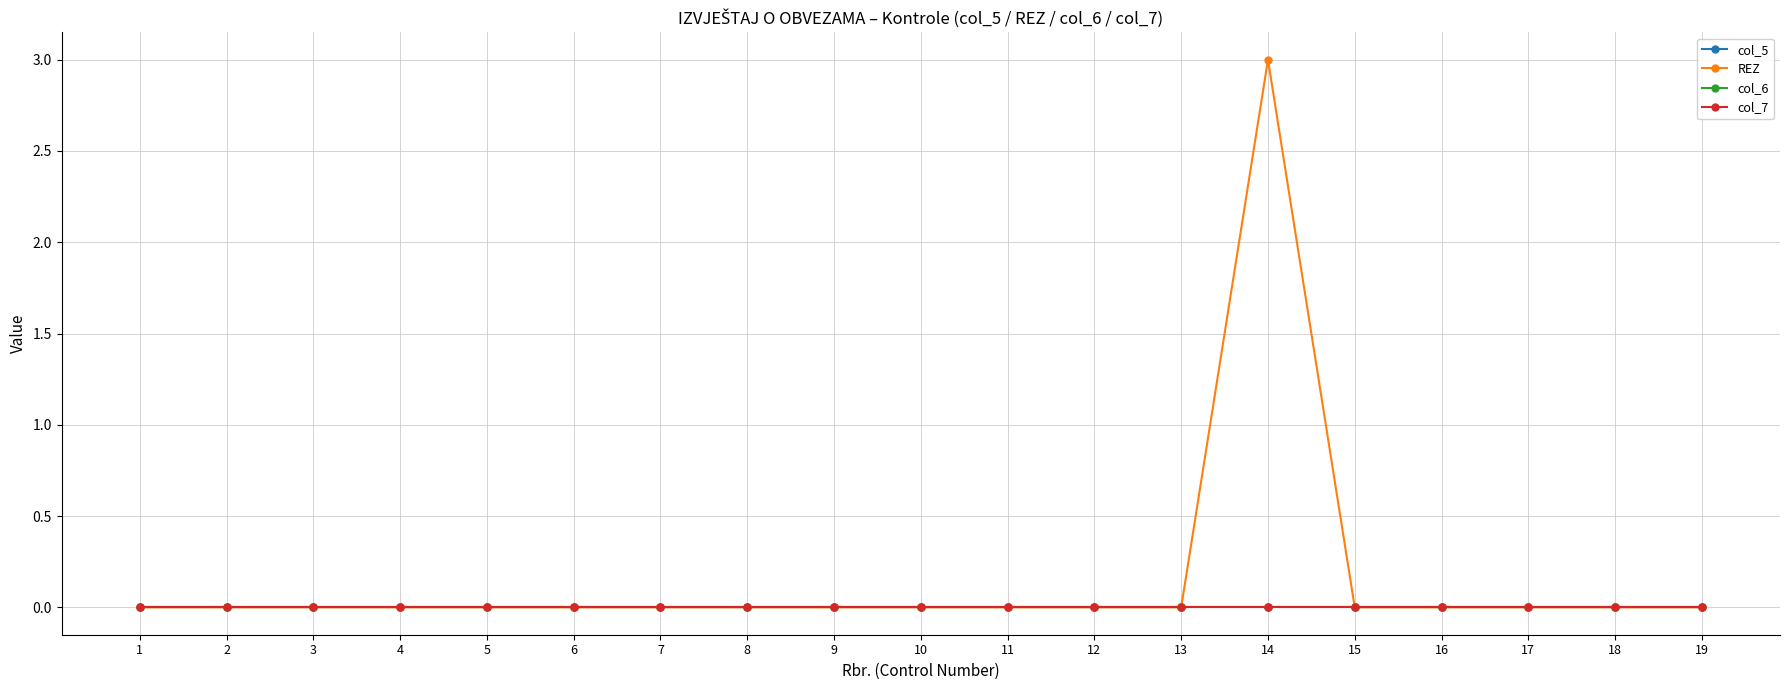

Where is col_5 nearest to the value 0?

1